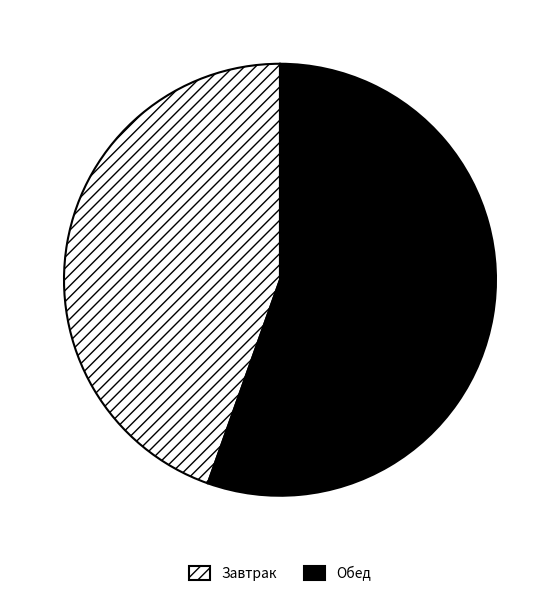

True or false: Завтрак accounts for 34% of the total.

False